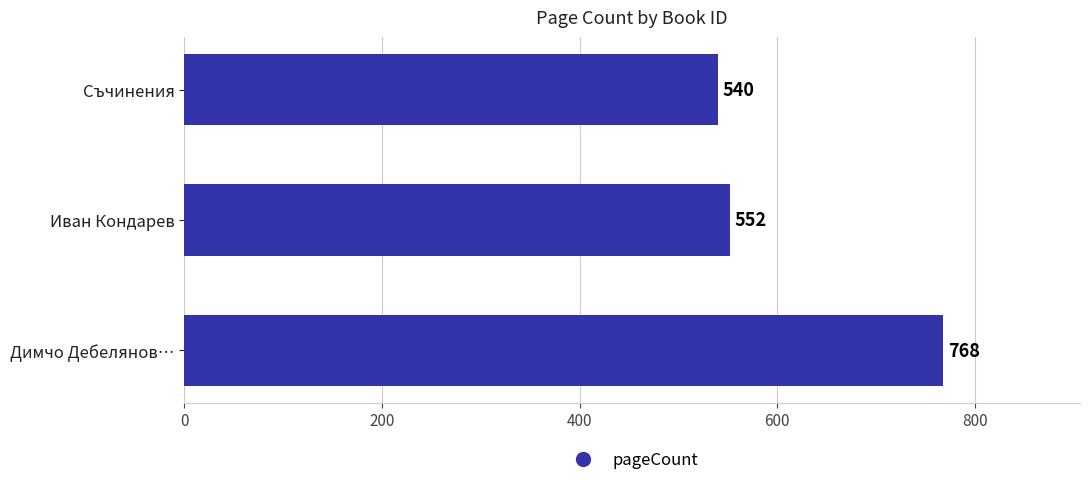

Rank the categories by value from lowest to highest.

Съчинения, Иван Кондарев, Димчо Дебелянов…